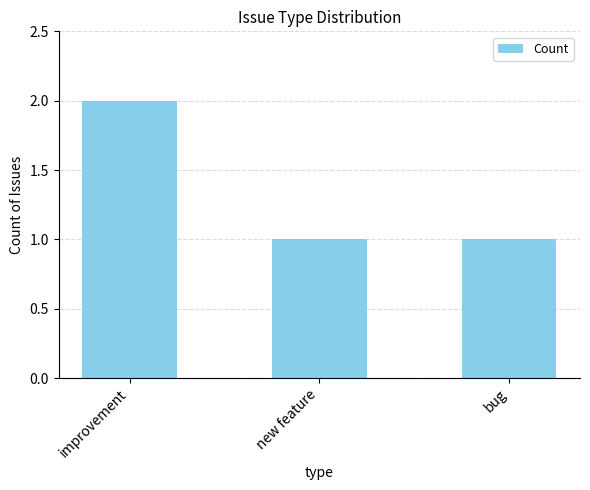

What is the approximate value at new feature?

1